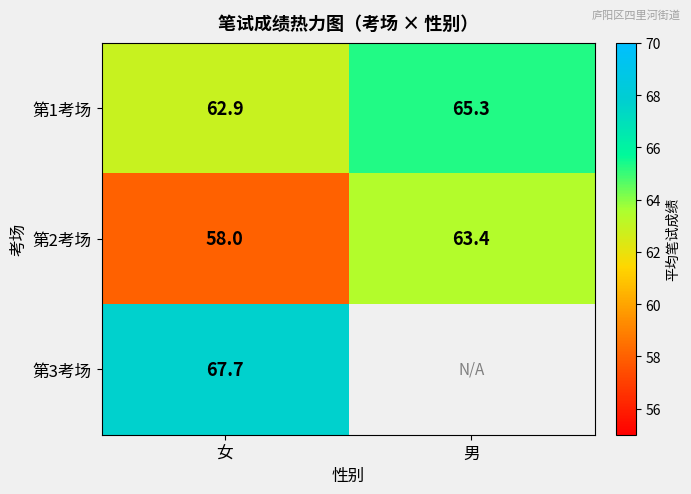

What is the sum of the 第2考场 values at 男 and 女?

121.4